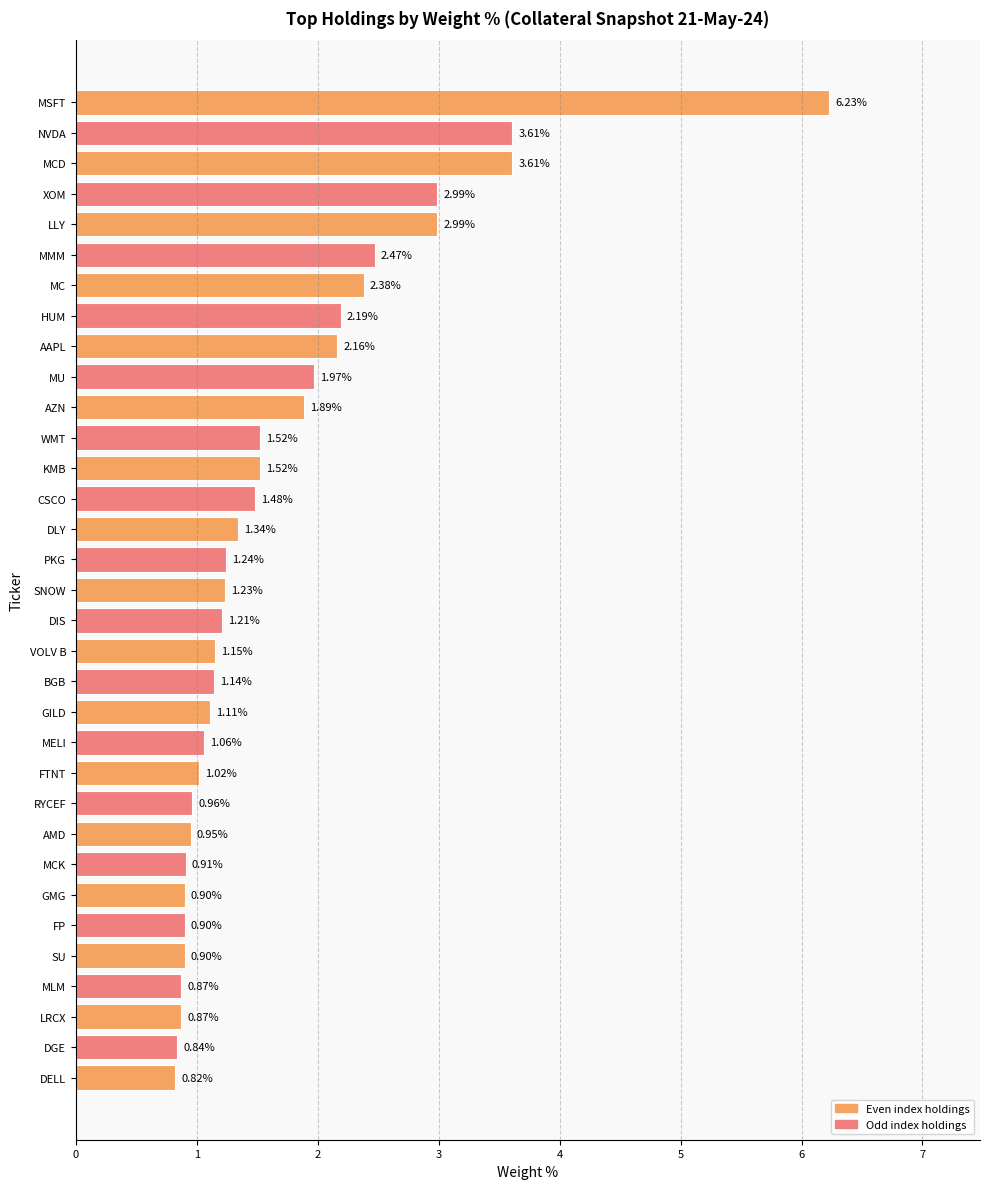

Which label corresponds to the largest value in the chart?

MSFT